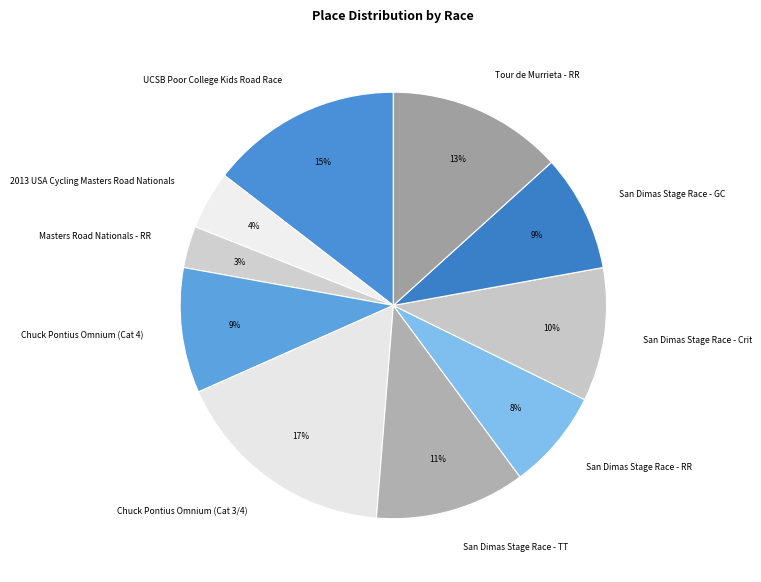

True or false: Chuck Pontius Omnium (Cat 3/4) accounts for 17% of the total.

True